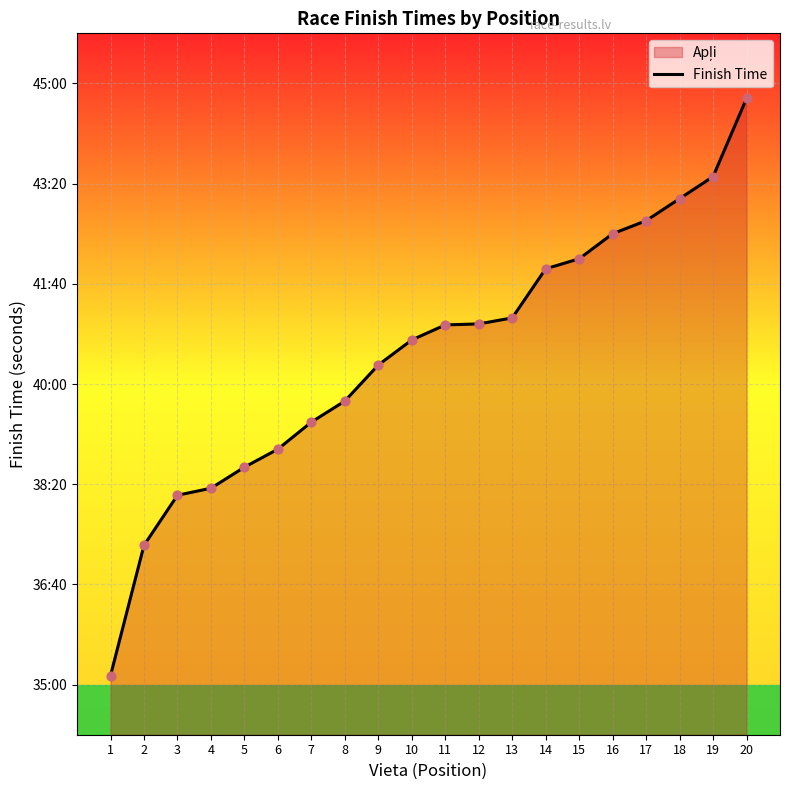

What is the change in value from 7 to 13?

+104